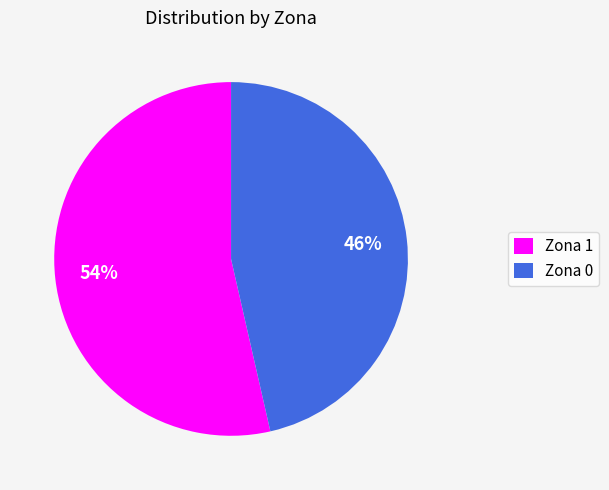

Does any single category account for the majority?

Yes